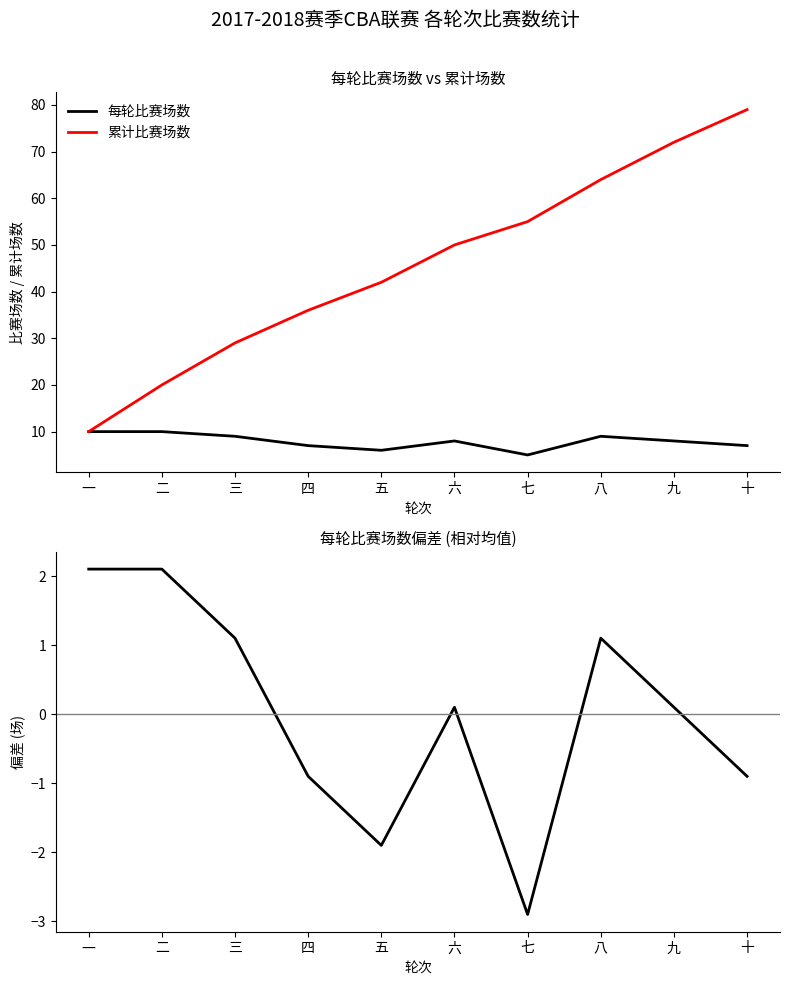

What are all the series names shown in the legend?

每轮比赛场数, 累计比赛场数, 每轮场数偏差 (相对均值)